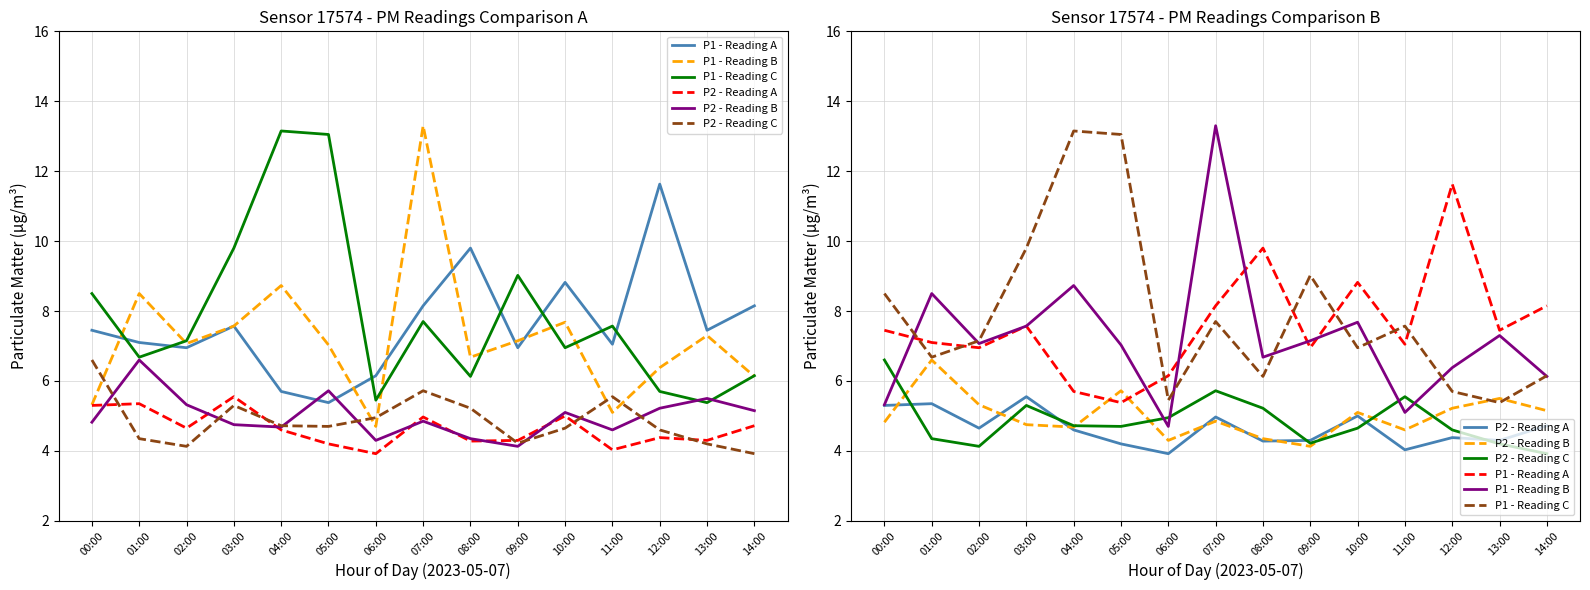

Read the P2 - Reading C value at 08:00.

5.2